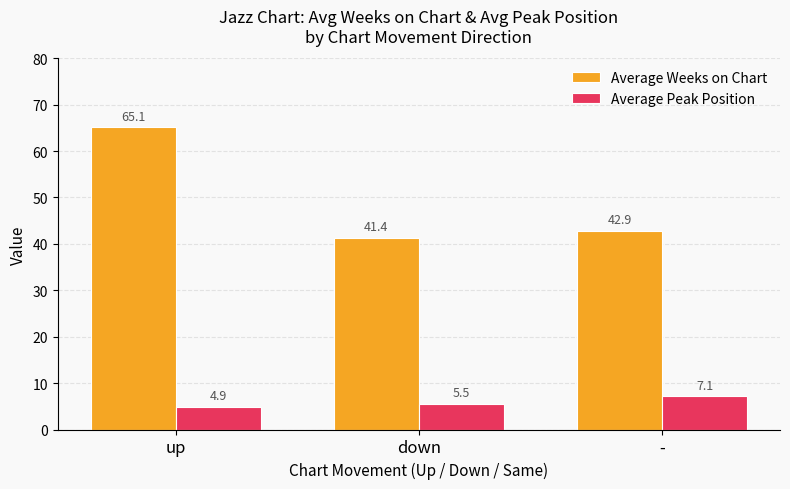

What is the label of the 3rd bar from the right?

up